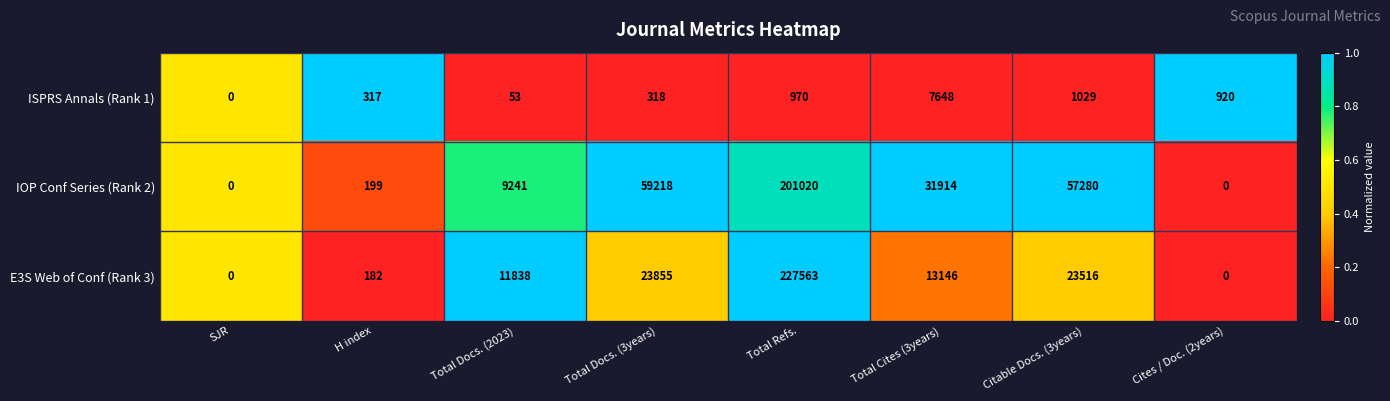

At which label does ISPRS Annals (Rank 1) first exceed 920?

Total Refs.